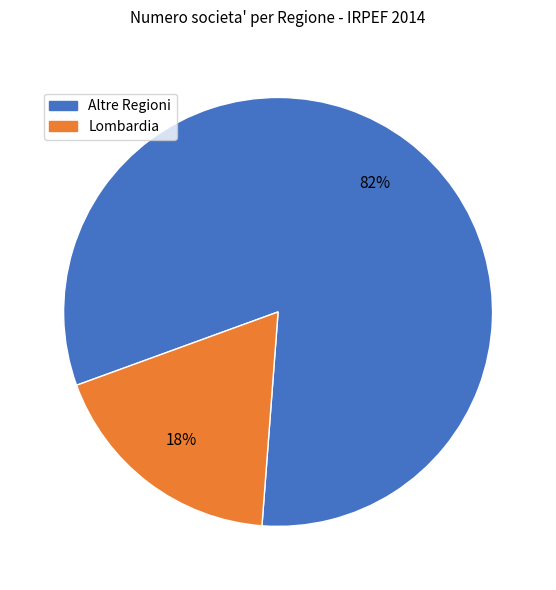

Is there a majority slice in this chart?

Yes